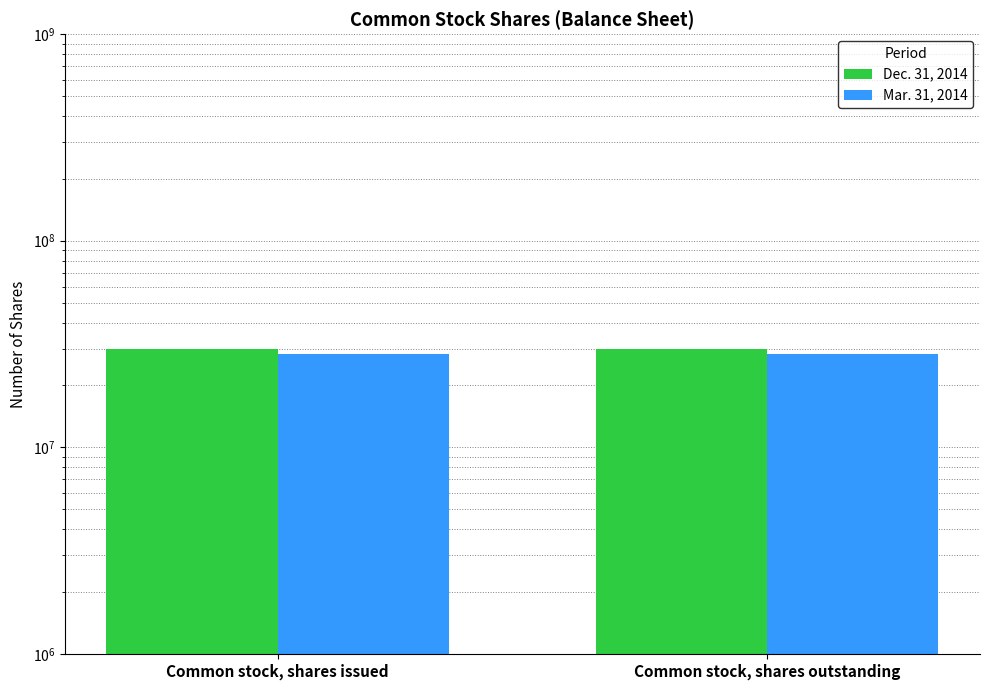

Reading left to right, transcribe all the data shown in this chart.

Dec. 31, 2014: 29988355	29988355
Mar. 31, 2014: 28364200	28364200